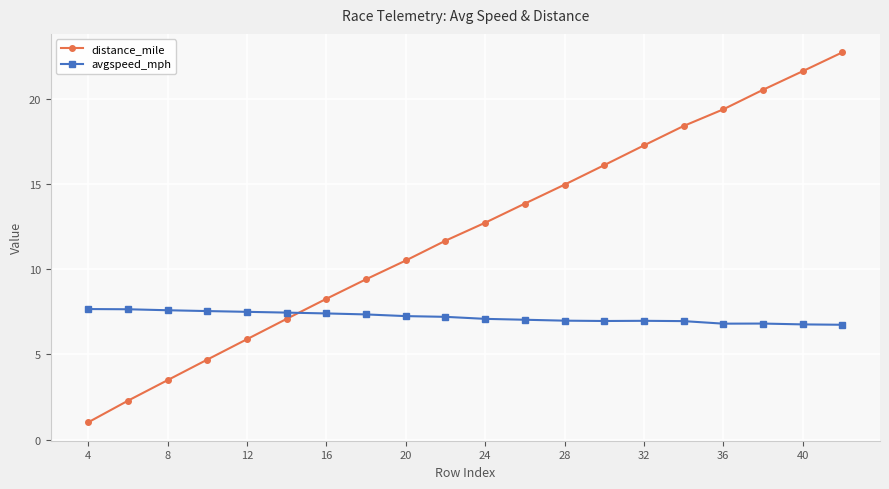

How many values in the distance_mile series are below 12?

10